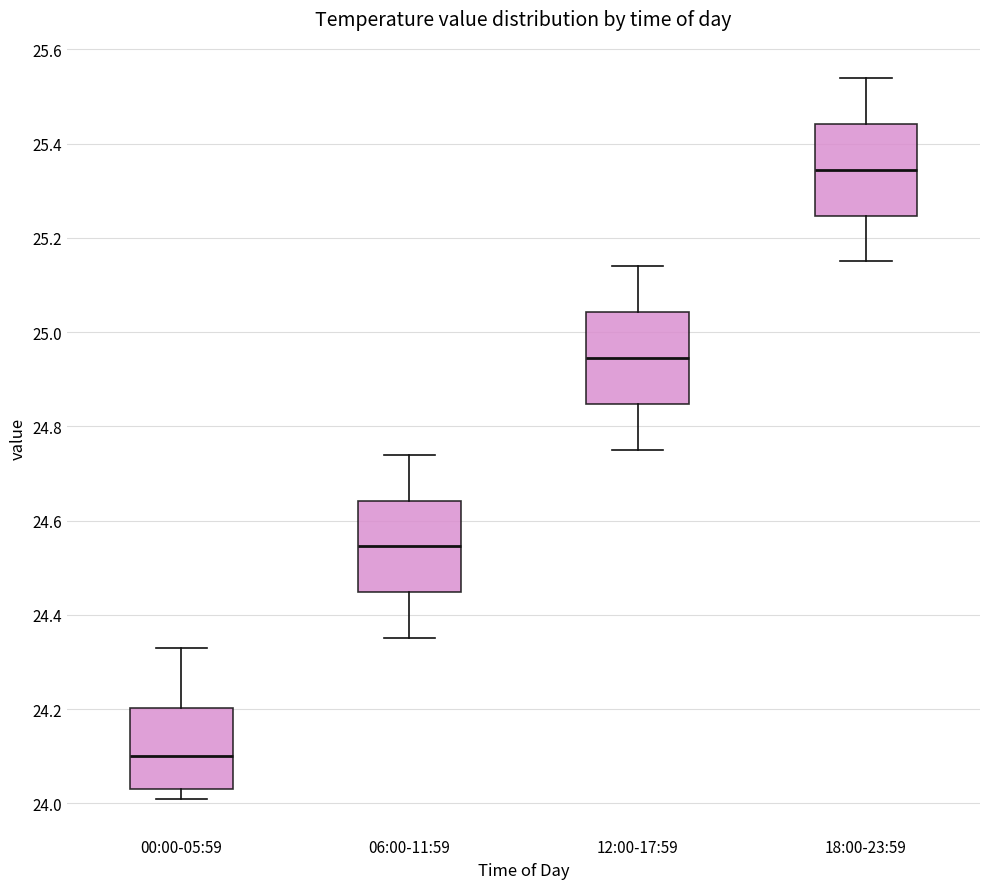

Where does the median line of the box for 00:00-05:59 sit on the y-axis? The values are not printed on the chart, so give them approximately, as read against the axis.

24.10